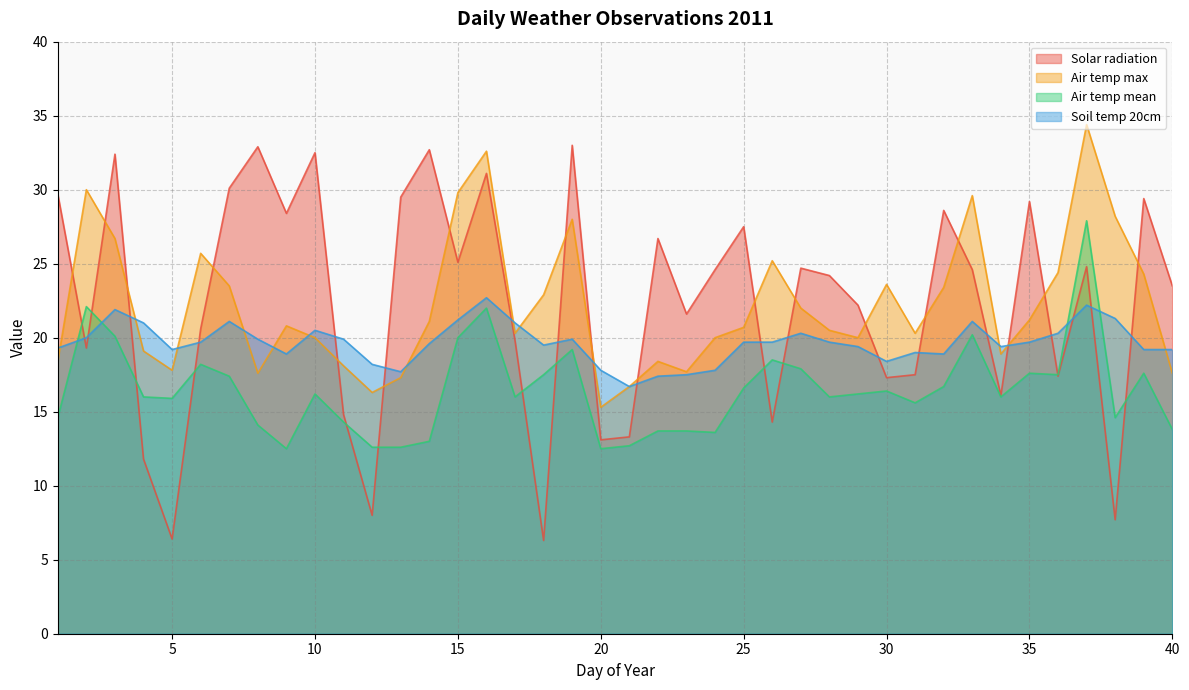

What is the sum of the Soil temp 20cm values at 24 and 33?

38.9